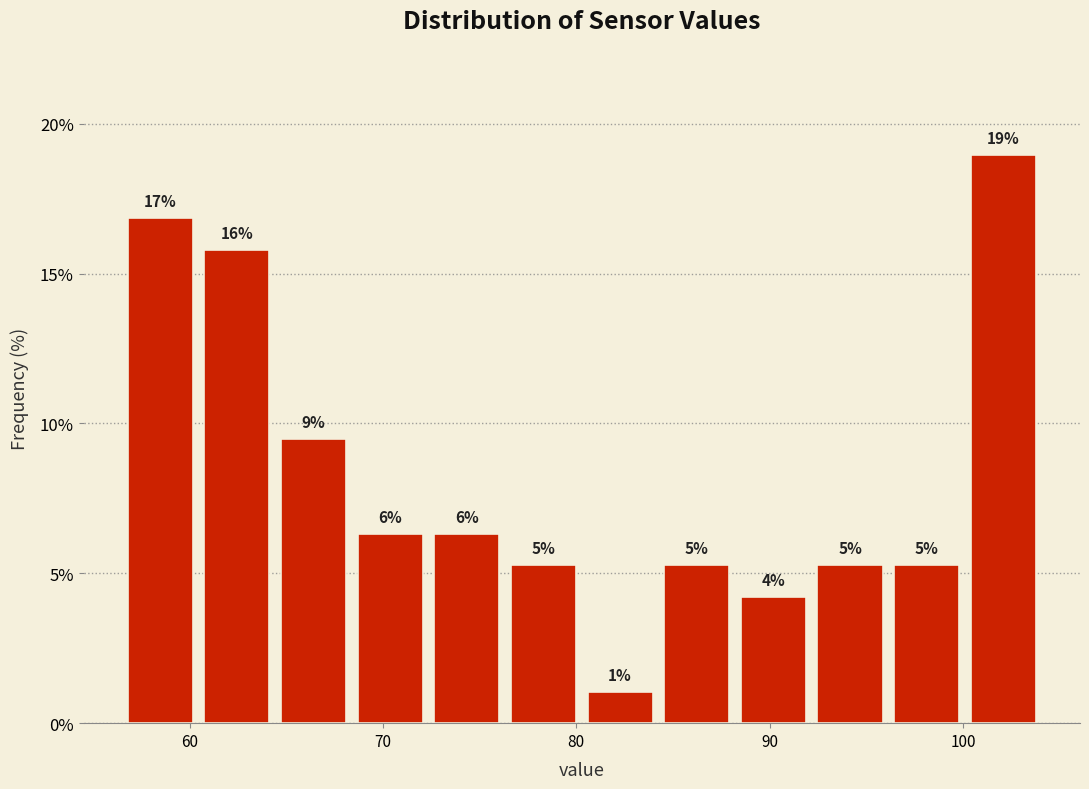

Read against the x-axis, roughly where is the centre of the tallest bar?

102